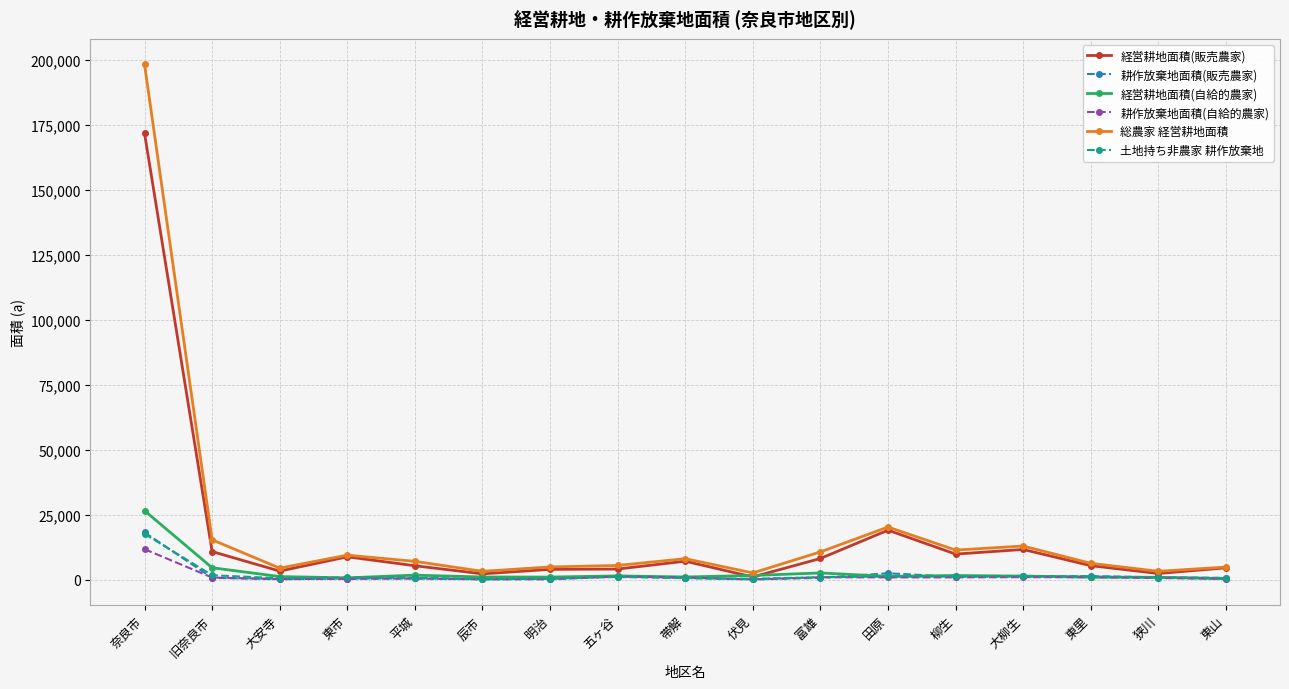

True or false: 経営耕地面積(販売農家) has a value of 171769 at 奈良市.

True